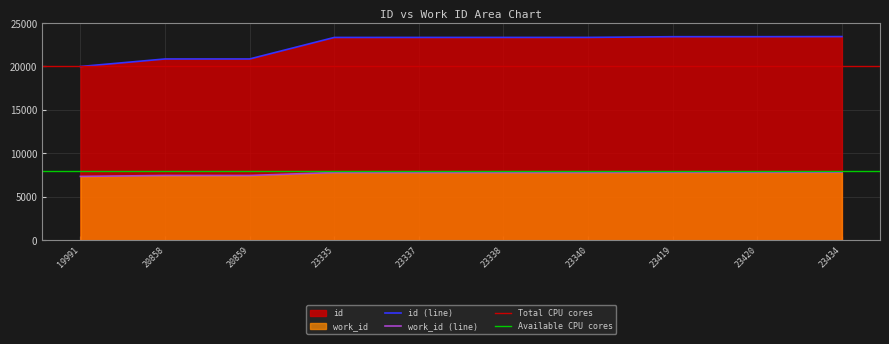

True or false: id has more than 0 points higher than both neighbors.

False